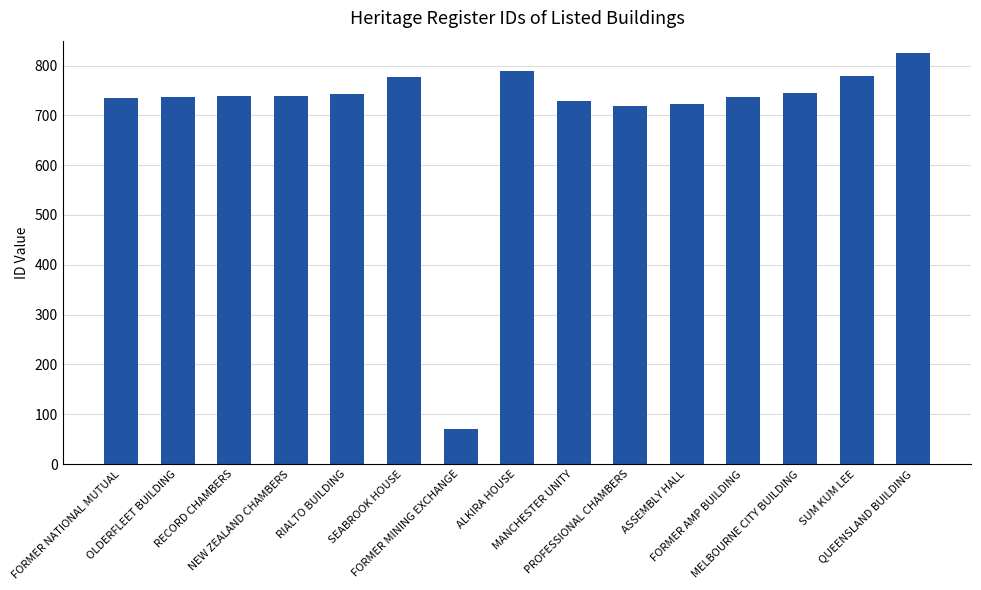

The value at MELBOURNE CITY BUILDING is 445. True or false?

False